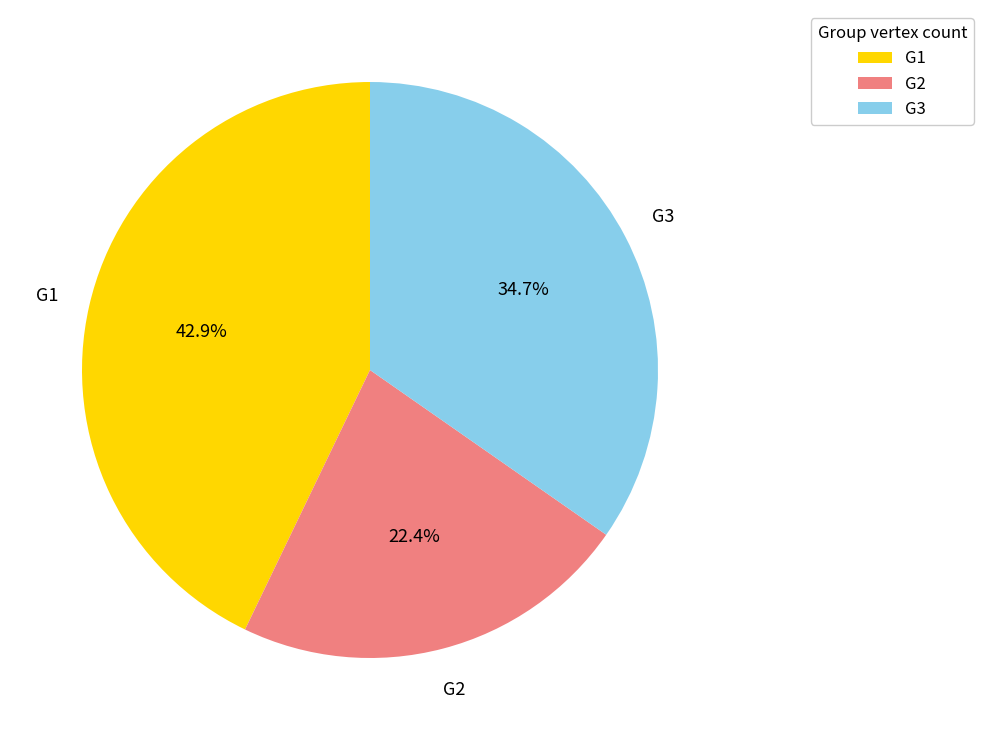

Does G3 represent more than half of the total?

No